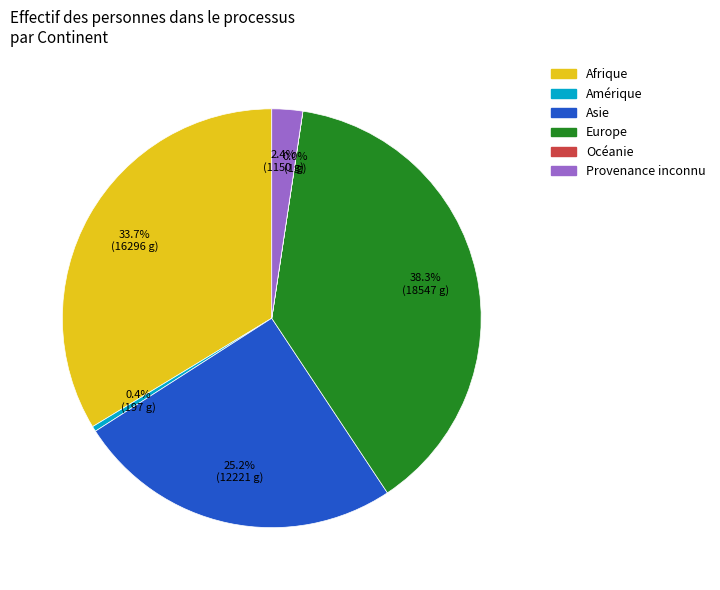

Does any single category account for the majority?

No